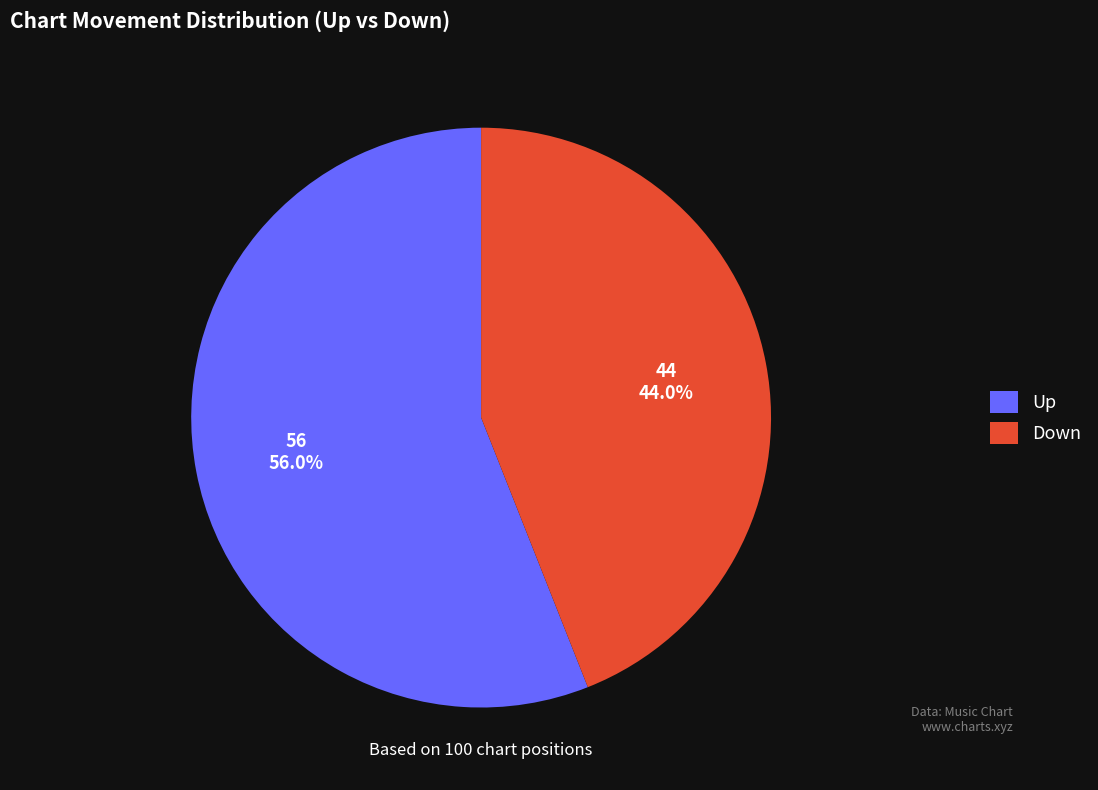

To the nearest percent, what is the difference between the largest and smallest slice percentages?

12%